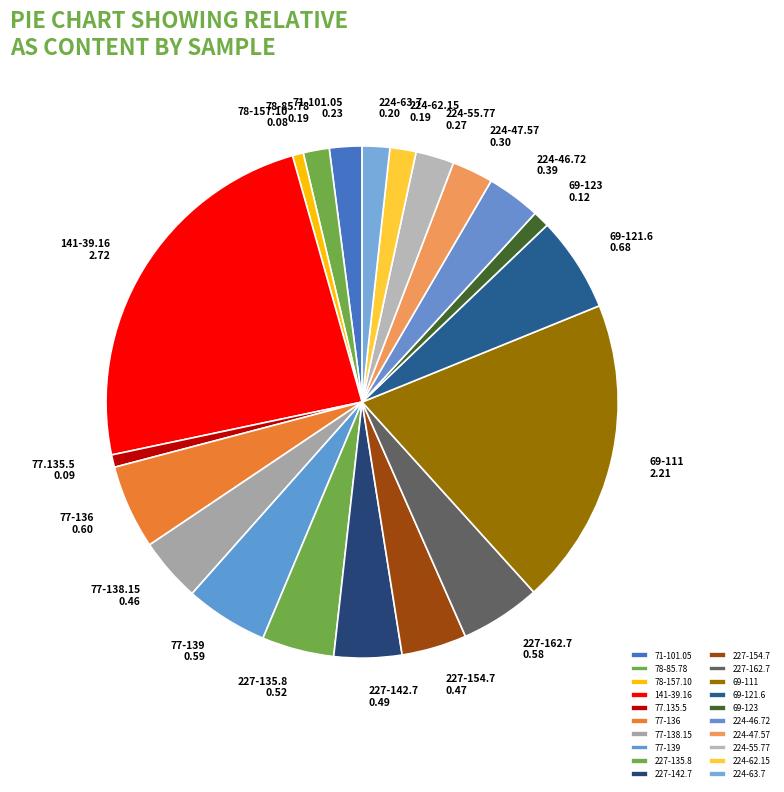

Is the sum of 224-47.57 and 224-63.7 greater than half?

No